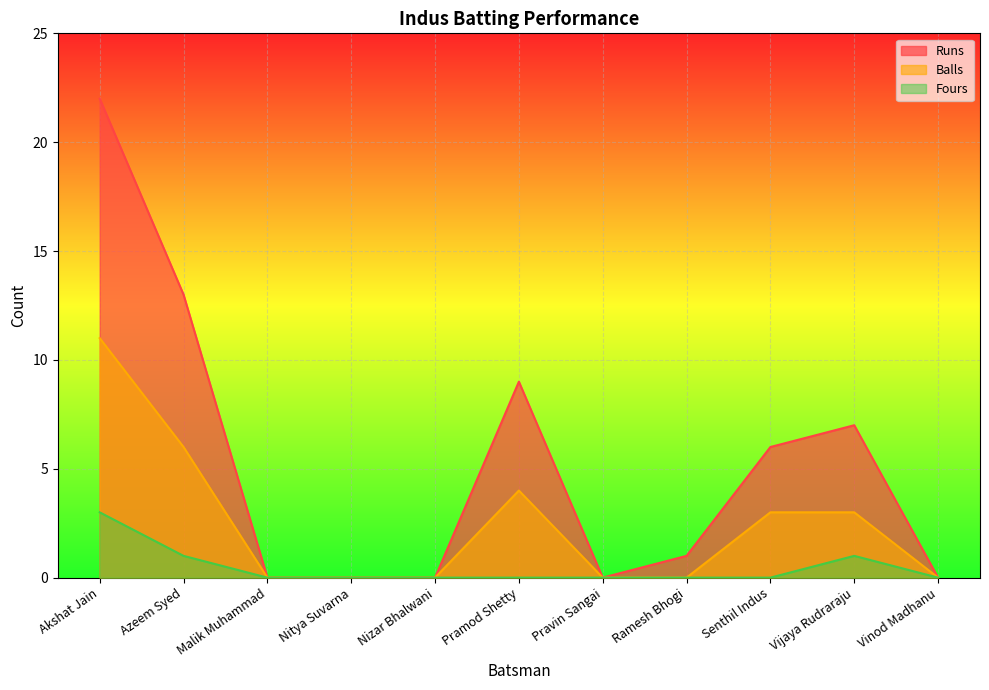

In Balls, how many points are higher than both neighbors (excluding endpoints)?

1